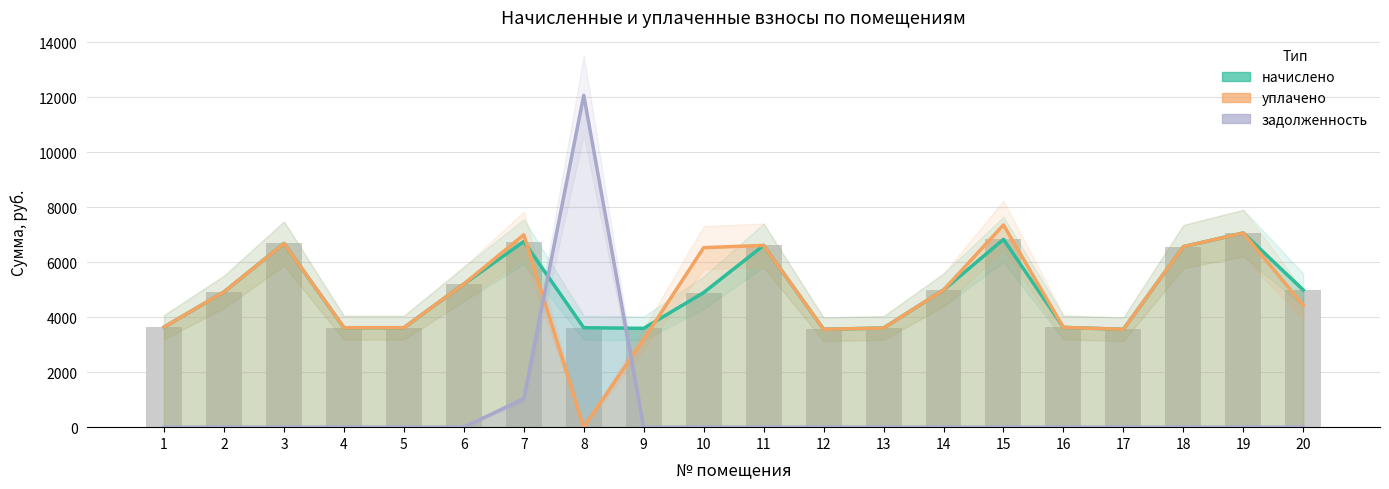

Is it true that задолженность equals 0.0 at 16?

True